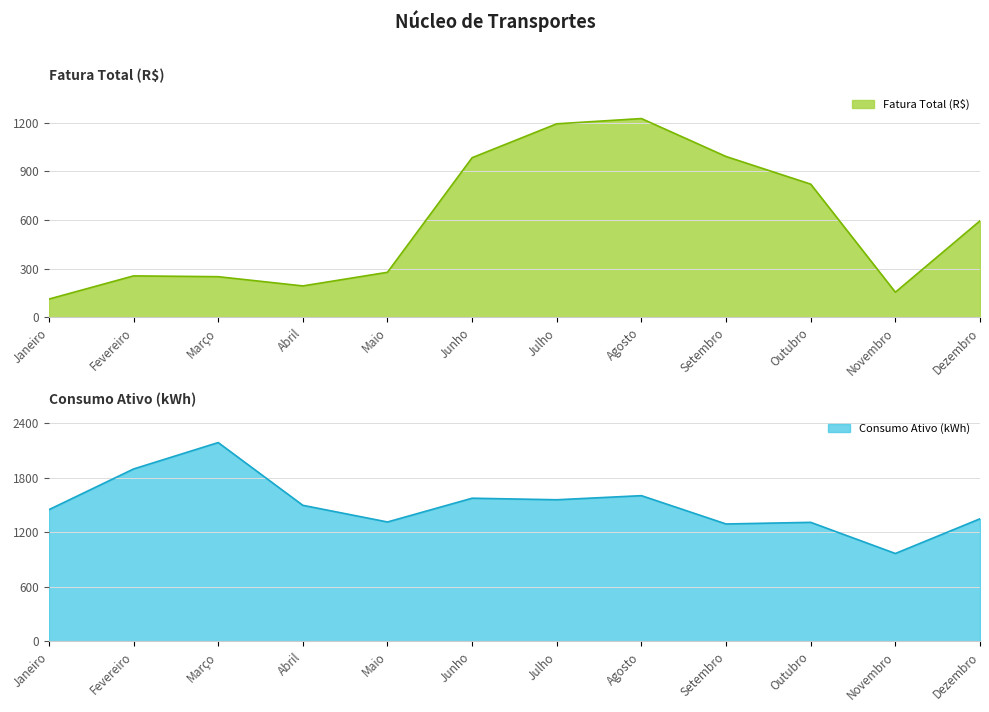

Reading left to right, what are all the values shown in this chart?

Fatura Total (R$): Janeiro=113.0	Fevereiro=255.9	Março=251.0	Abril=194.1	Maio=278.1	Junho=984.0	Julho=1192.7	Agosto=1225.0	Setembro=991.1	Outubro=821.0	Novembro=155.4	Dezembro=595.1
Consumo Ativo (kWh): Janeiro=1447.0	Fevereiro=1894.0	Março=2184.0	Abril=1495.0	Maio=1312.0	Junho=1573.0	Julho=1556.0	Agosto=1601.0	Setembro=1290.0	Outubro=1308.0	Novembro=966.0	Dezembro=1347.0